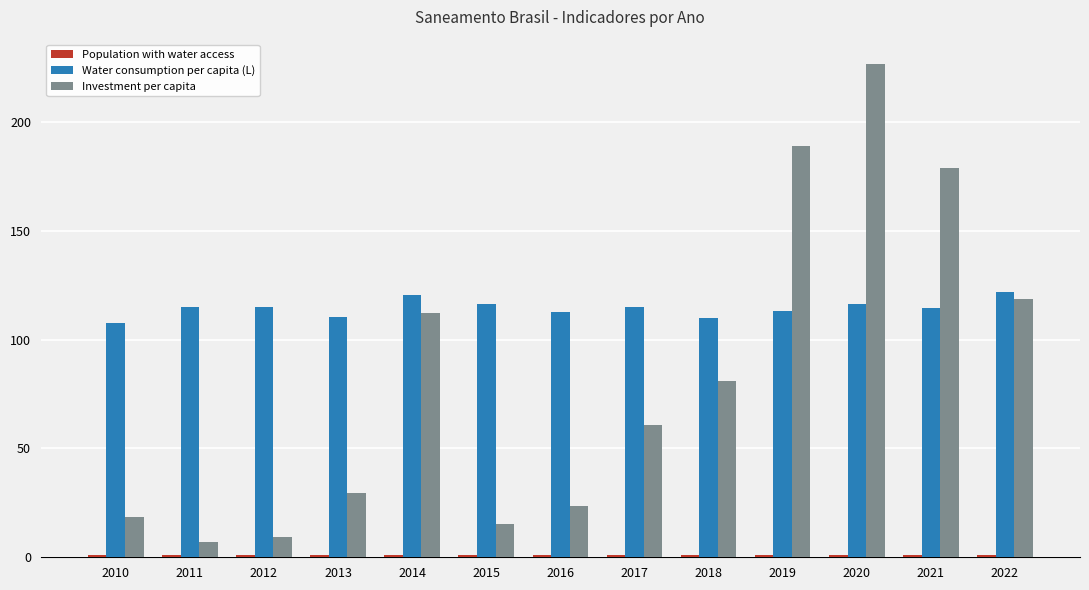

Which series has the largest total across all categories?

Water consumption per capita (L)